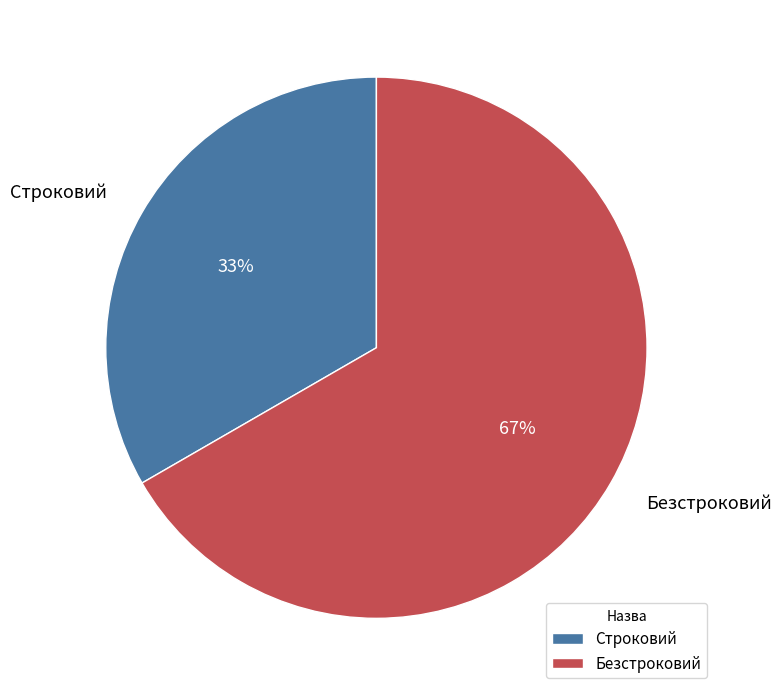

Count the number of slices in the pie.

2